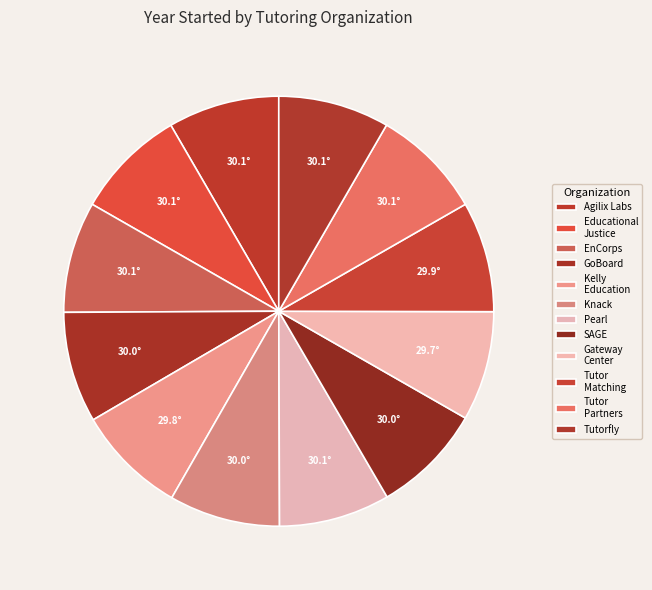

True or false: GoBoard accounts for 23% of the total.

False